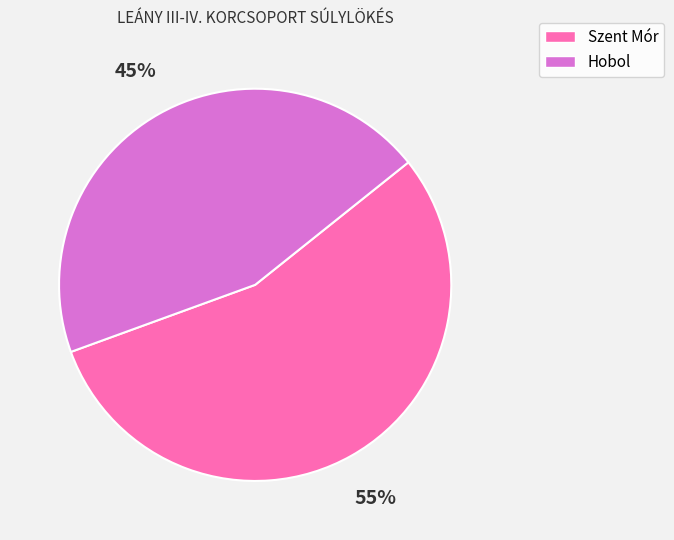

Is the sum of Hobol and Szent Mór greater than half?

Yes